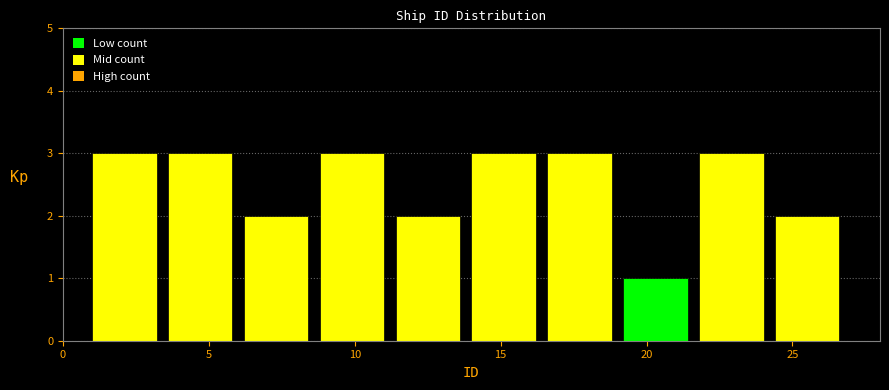

Reading left to right, list every bar in this chart as the range it spans on the x-axis followed by its height. Neither the bar edges nor the heights are printed on the chart, so give them approximately, as read against the axes.

1.0 to 3.6: 3
3.6 to 6.2: 3
6.2 to 8.8: 2
8.8 to 11.4: 3
11.4 to 14.0: 2
14.0 to 16.6: 3
16.6 to 19.2: 3
19.2 to 21.8: 1
21.8 to 24.4: 3
24.4 to 27.0: 2